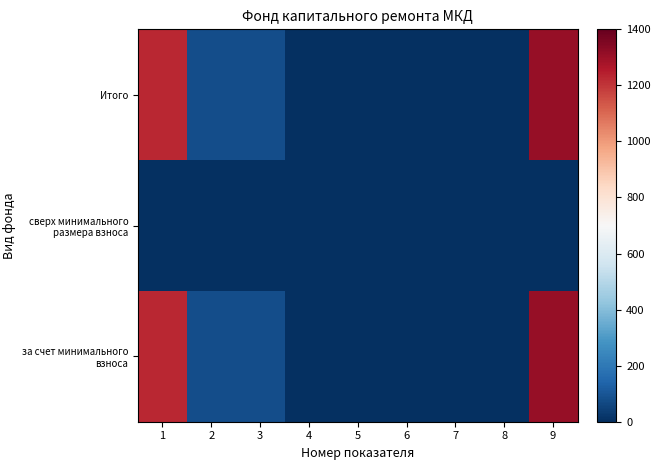

At how many categories does at least one series exceed 1307?

1